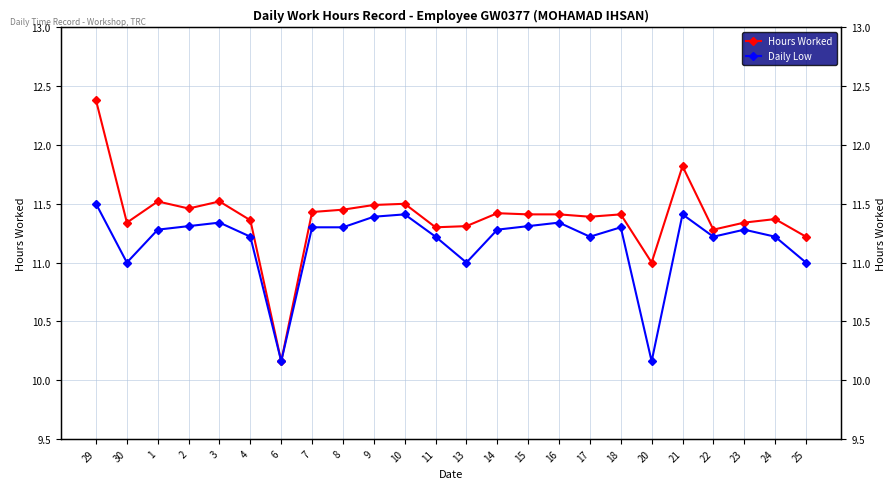

What is the label of the 9th point from the left?

8